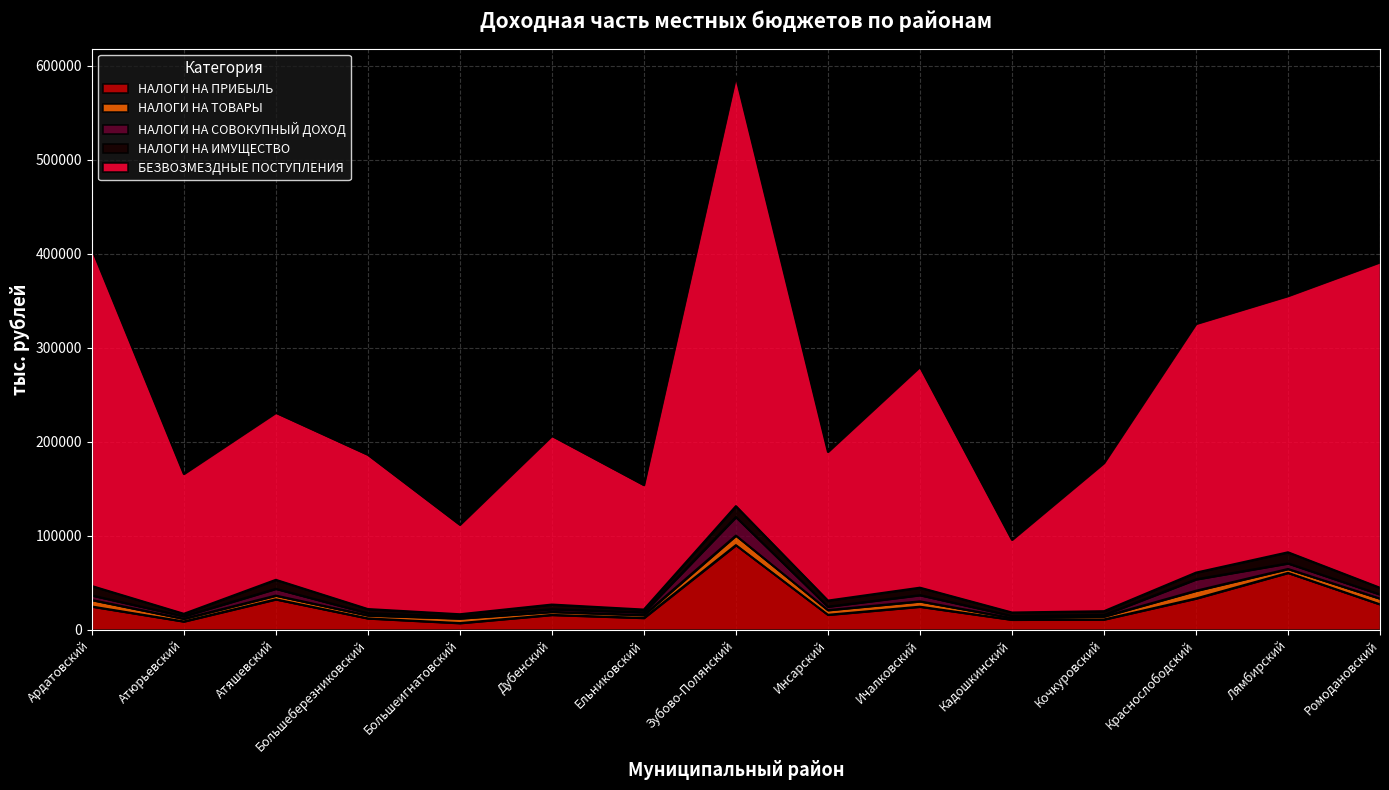

How many categories are shown in the chart?

15